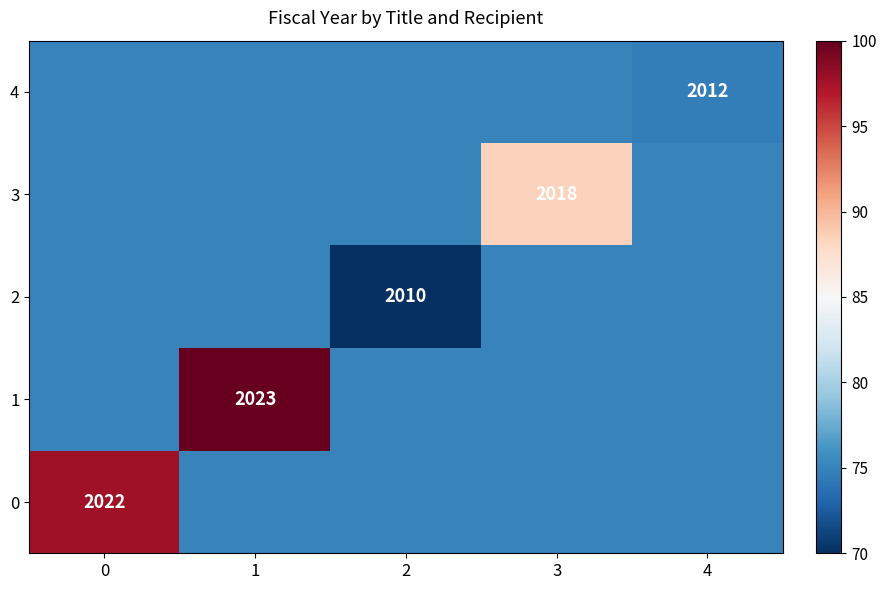

Count the number of data series in this chart.

5